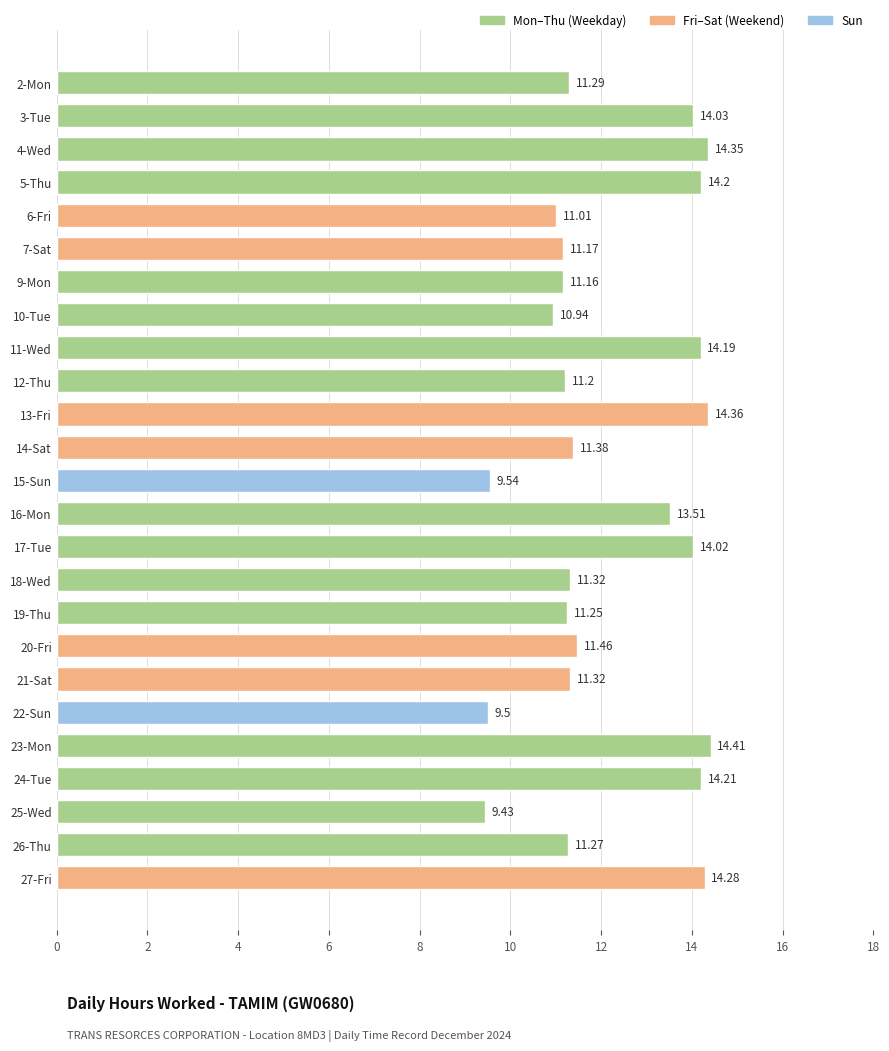

What is the difference between the second highest and minimum values?

4.9